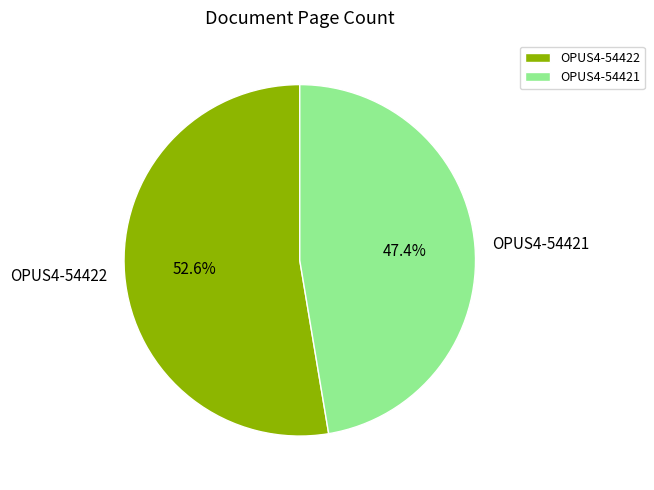

What percentage do OPUS4-54422 and OPUS4-54421 together represent?

100.0%